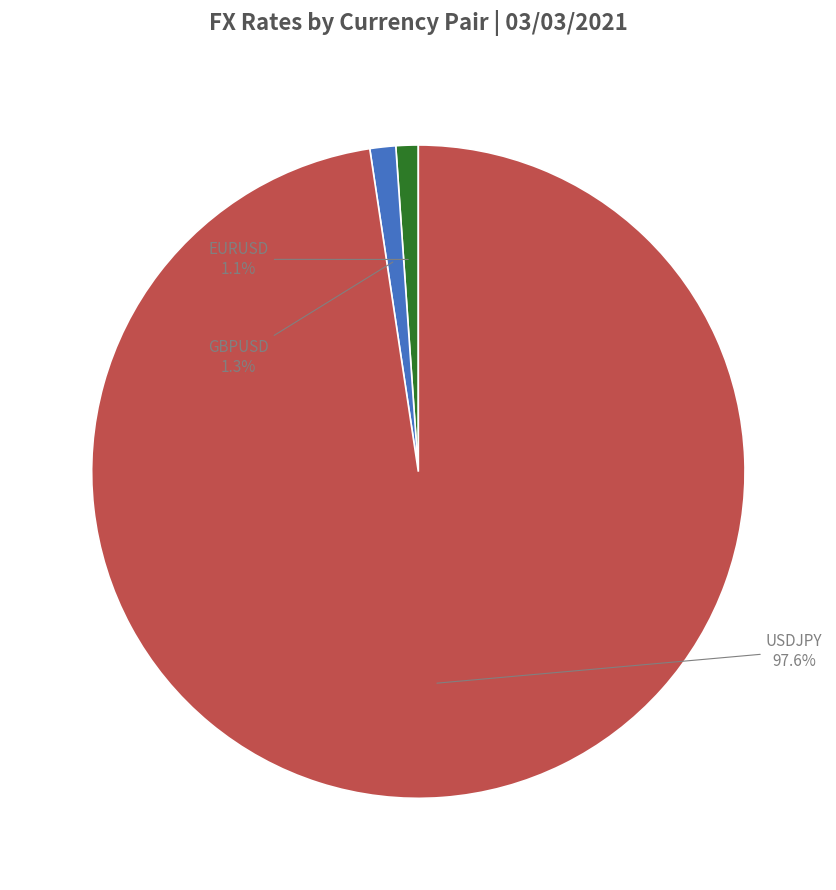

What portion of the pie excludes EURUSD?

98.9%